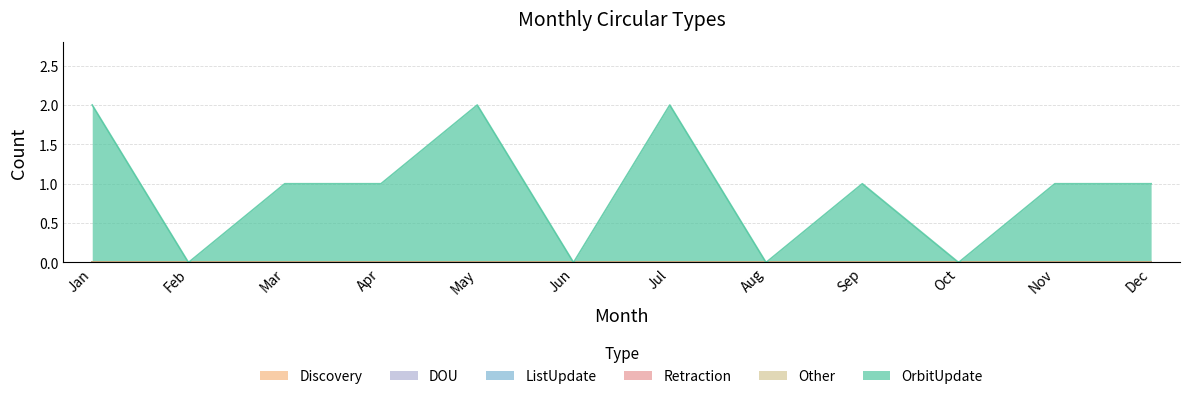

Which series changed the most between Mar and Aug?

OrbitUpdate